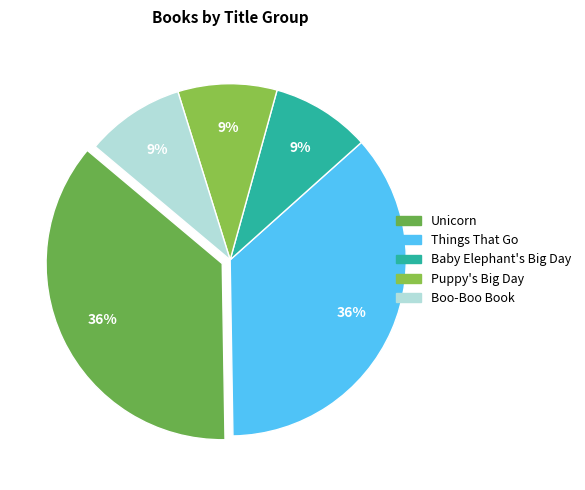

Which slice is the largest?

Unicorn